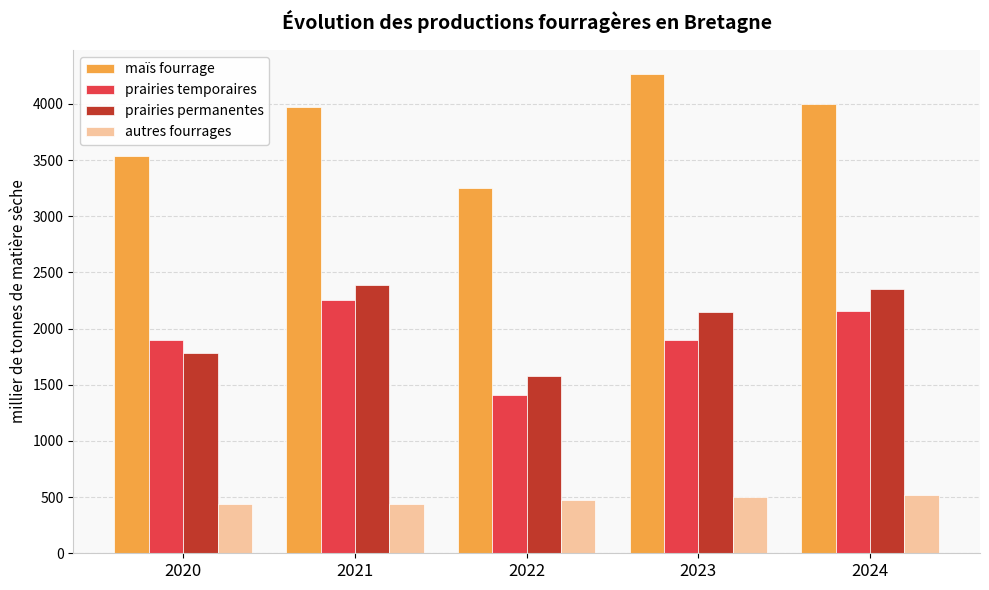

The value of prairies permanentes at 2023 is 3164.3. True or false?

False